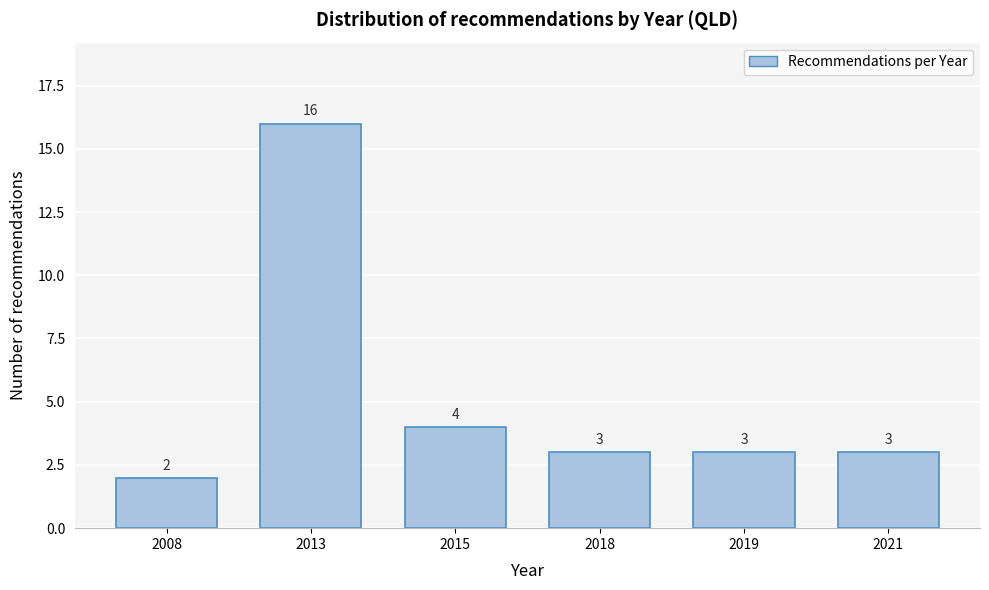

Reading left to right, what are all the values shown in this chart?

2008=2	2013=16	2015=4	2018=3	2019=3	2021=3